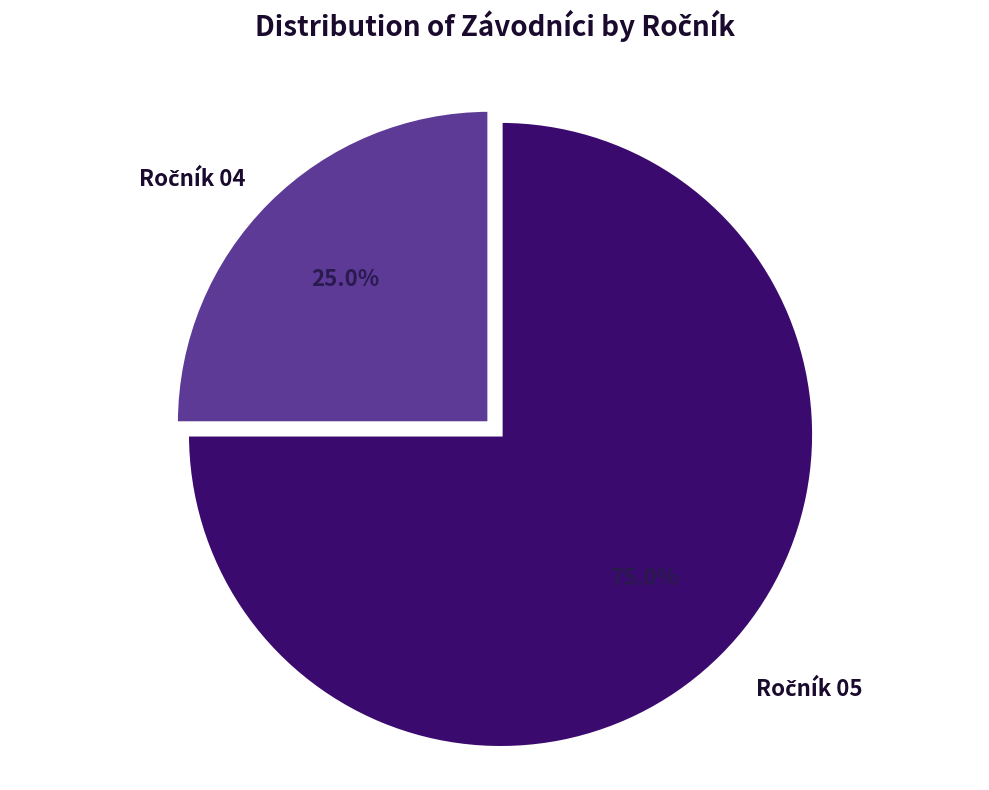

Is there a majority slice in this chart?

Yes